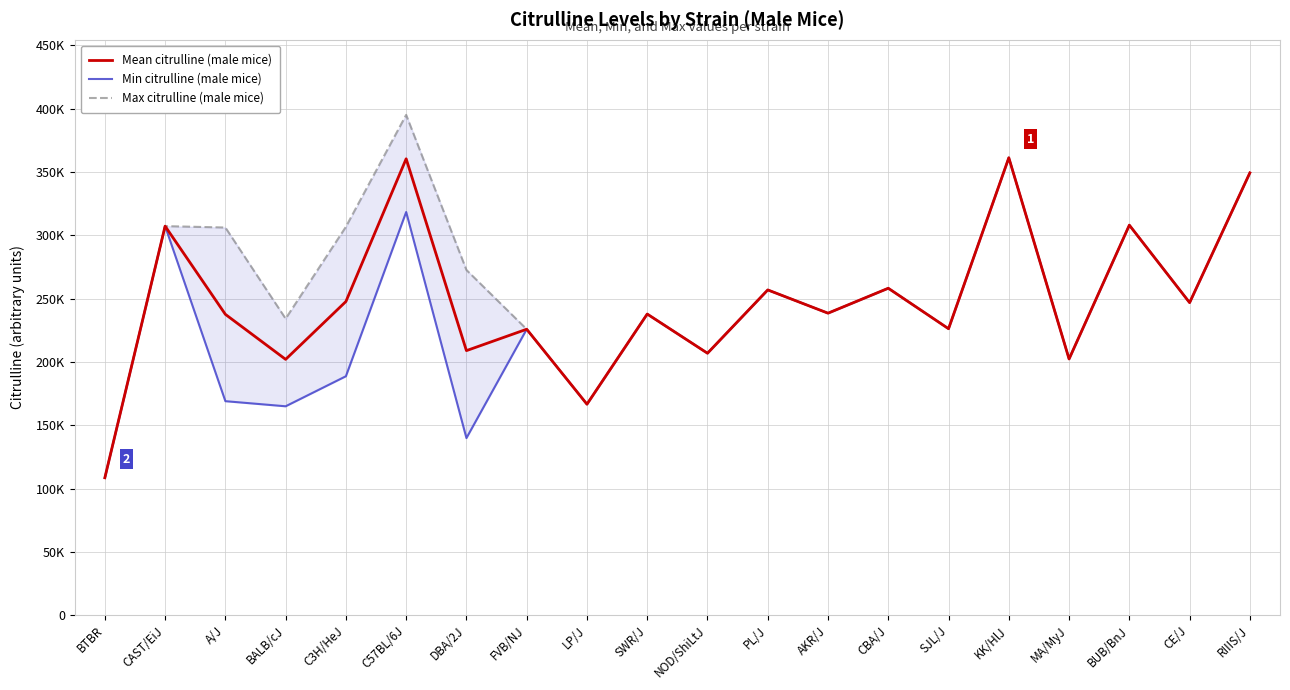

Which series has the largest total across all categories?

Max citrulline (male mice)